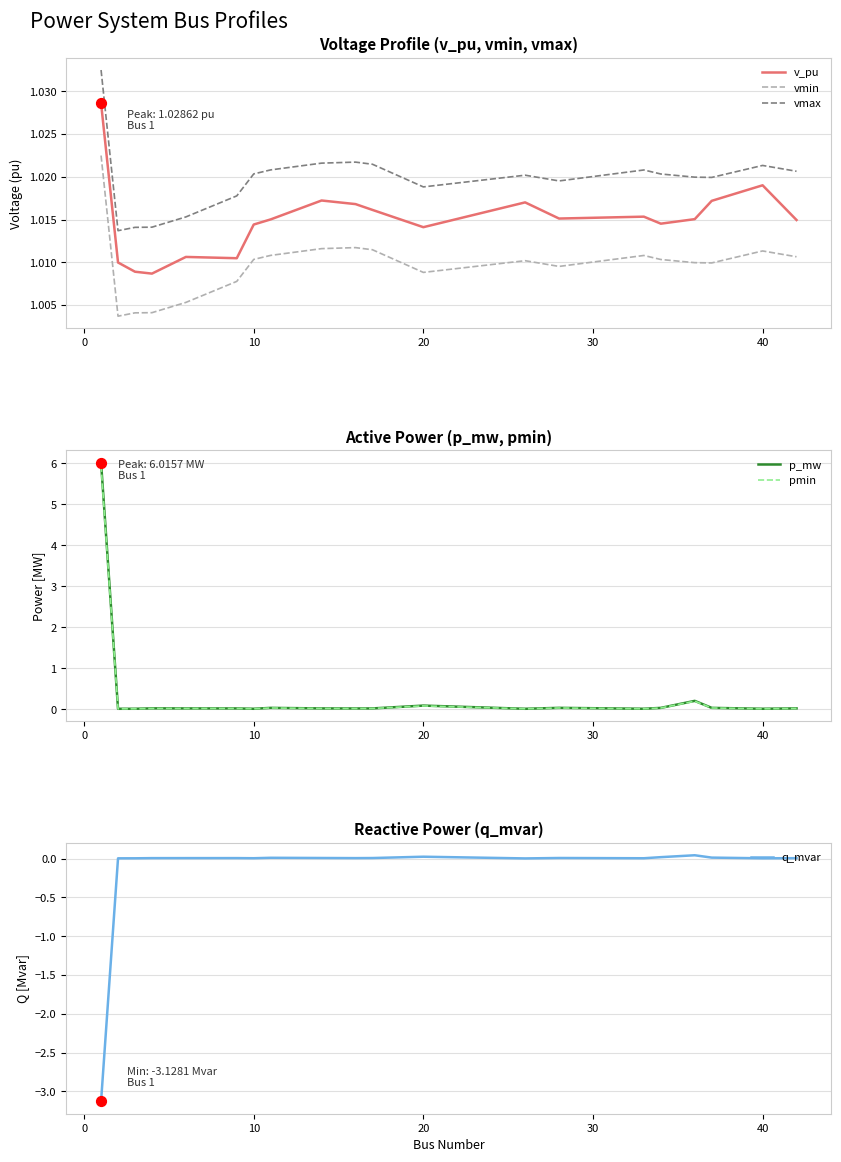

What are all the series names shown in the legend?

v_pu, vmin, vmax, p_mw, pmin, q_mvar